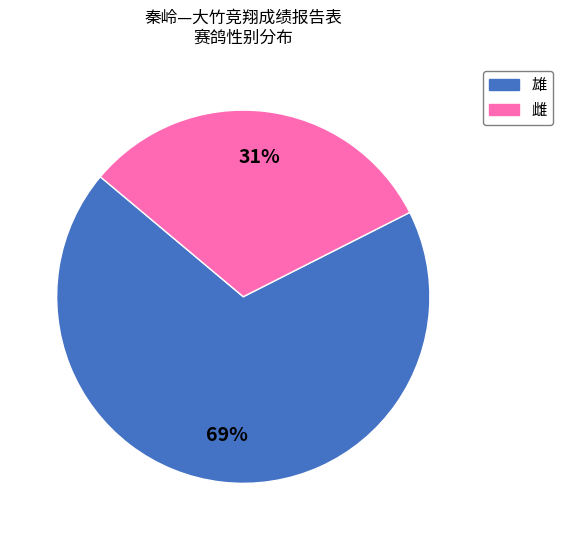

True or false: 雄 accounts for 37% of the total.

False